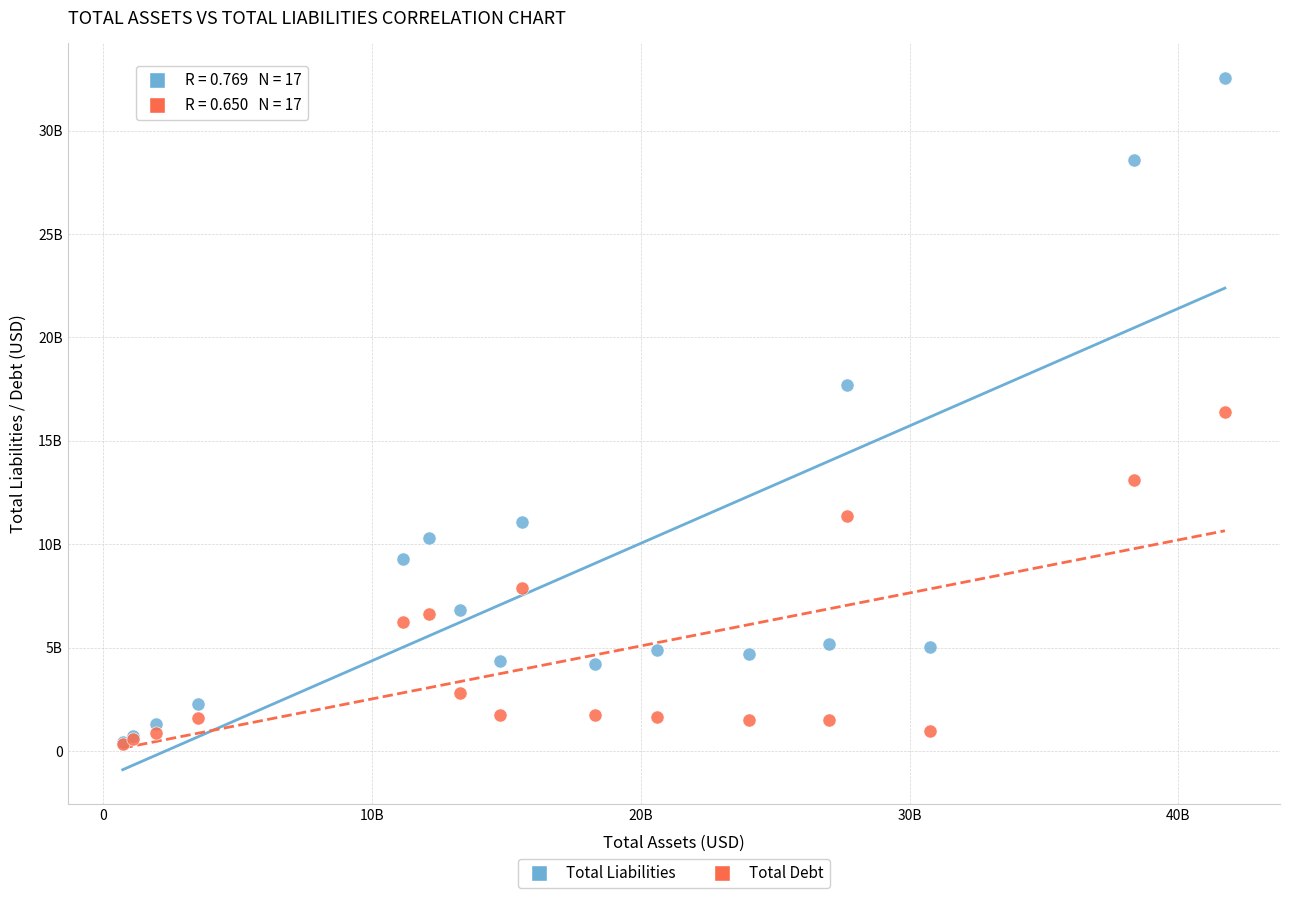

Which series has the widest spread of Y values?

Total Liabilities